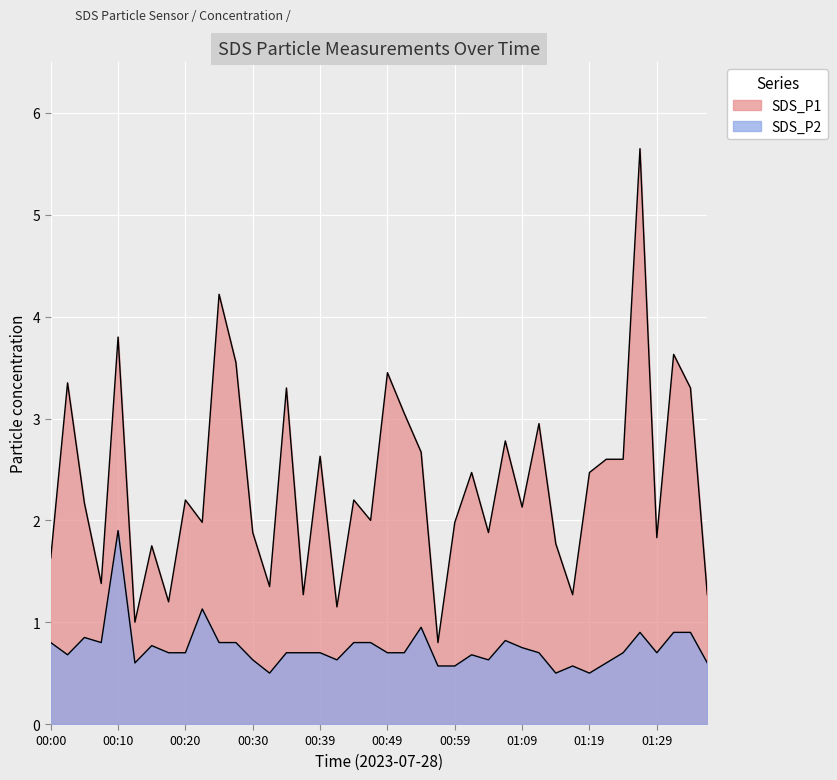

How many categories are shown in the chart?

40